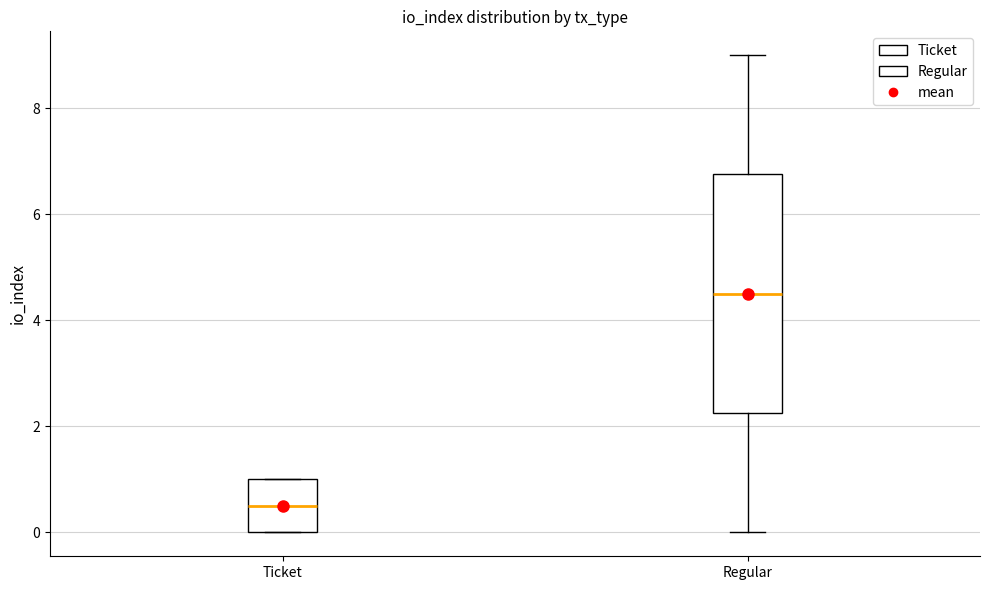

Reading left to right, read every box against the y-axis: the position of its median line, the range the box covers, and the ends of its whiskers. The values are not printed on the chart, so give them approximately, as read against the axis.

Ticket: median 0.6, box 0.0 to 1.0, whiskers 0.0 to 1.0
Regular: median 4.6, box 2.2 to 6.8, whiskers 0.0 to 9.0